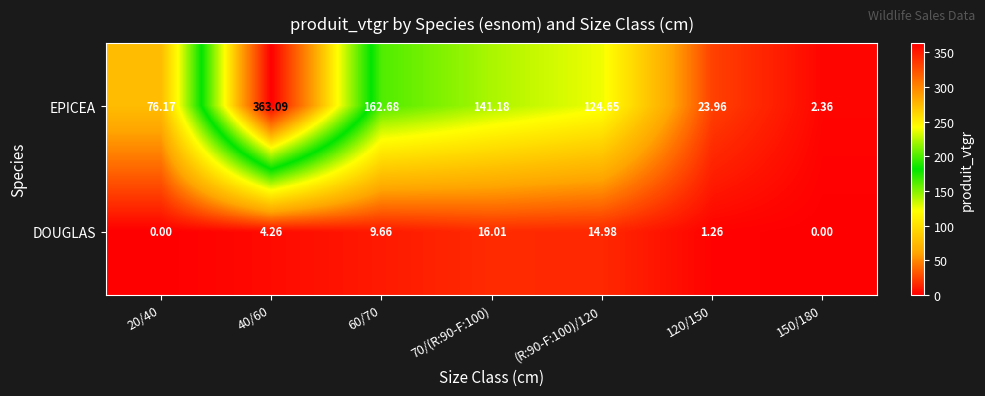

List the series in order of their overall mean, highest first.

EPICEA, DOUGLAS